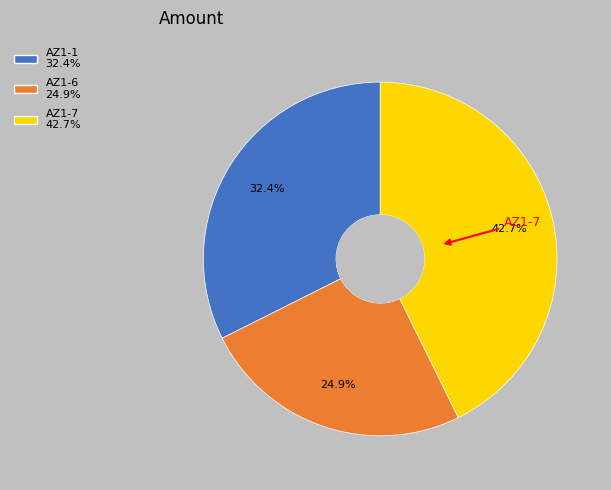

Which slice is the smallest?

AZ1-6